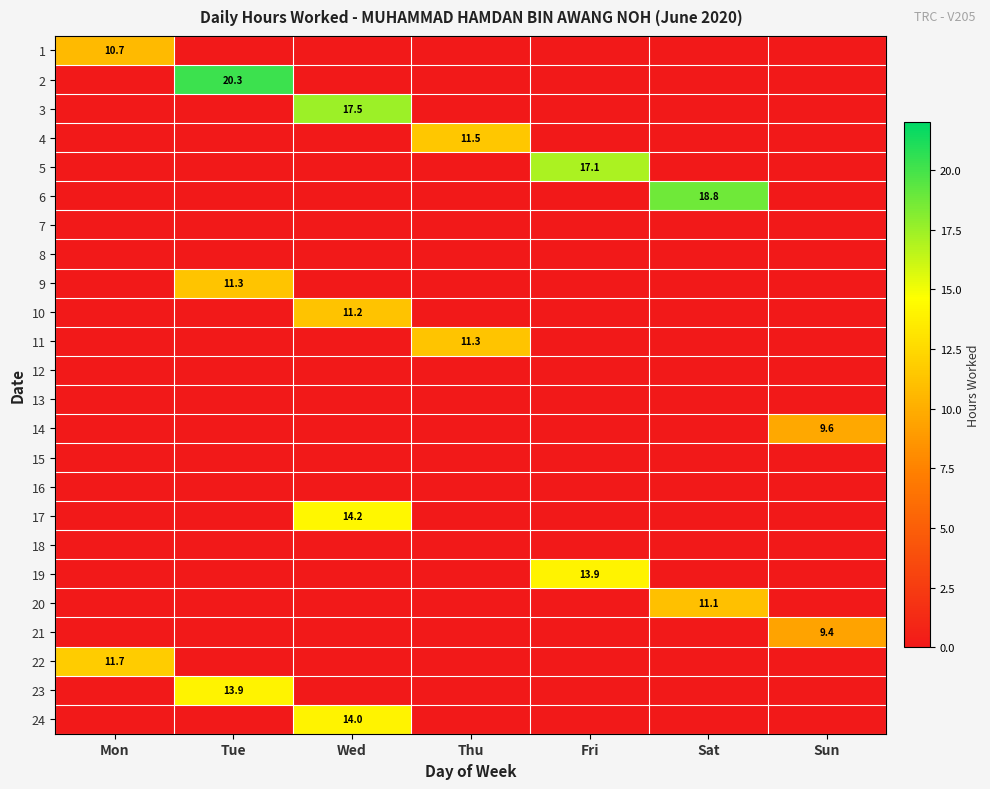

Is it true that 22 equals 3.5 at Mon?

False